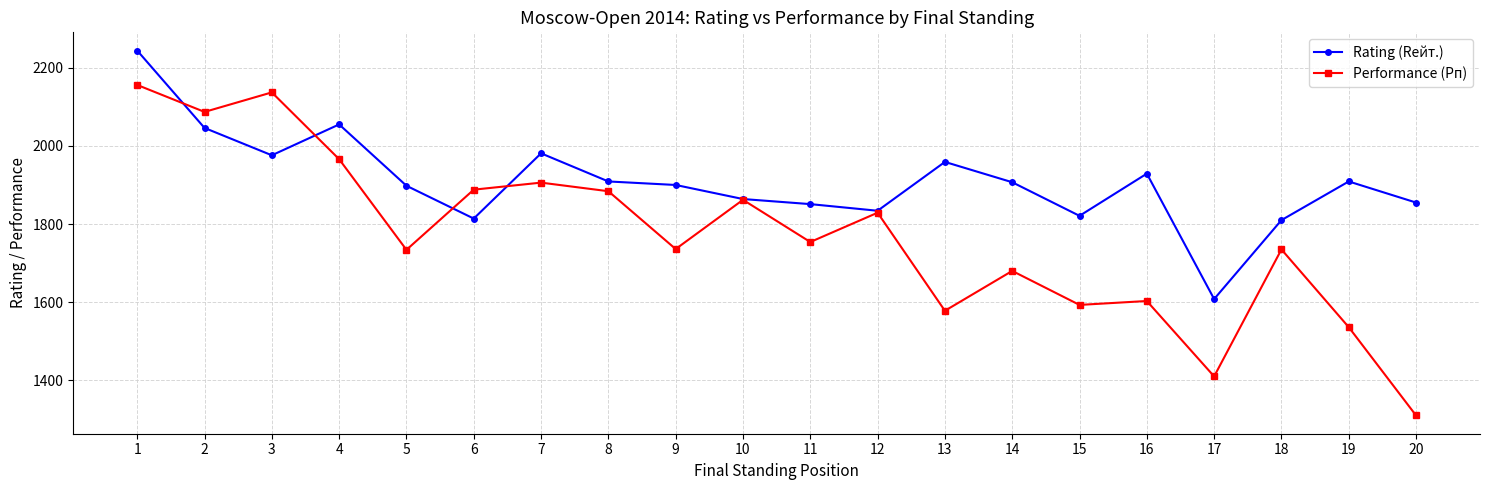

Which series has the largest total across all categories?

Rating (Rейт.)